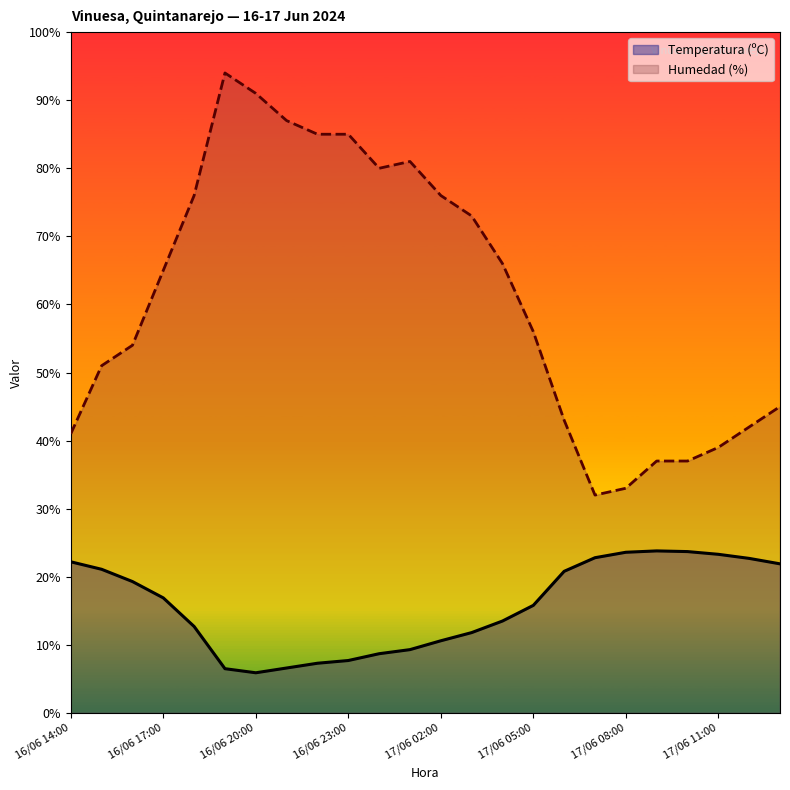

At which label does Humedad (%) reach its peak?

16/06 19:00